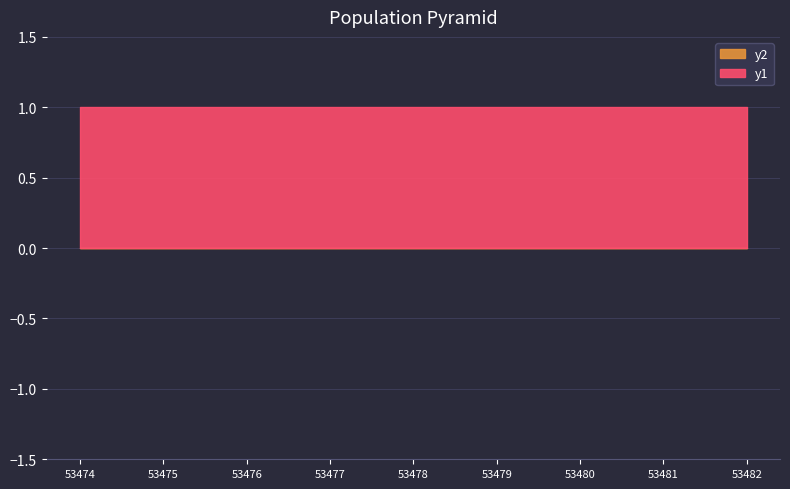

Which label corresponds to the largest value in the chart?

53474